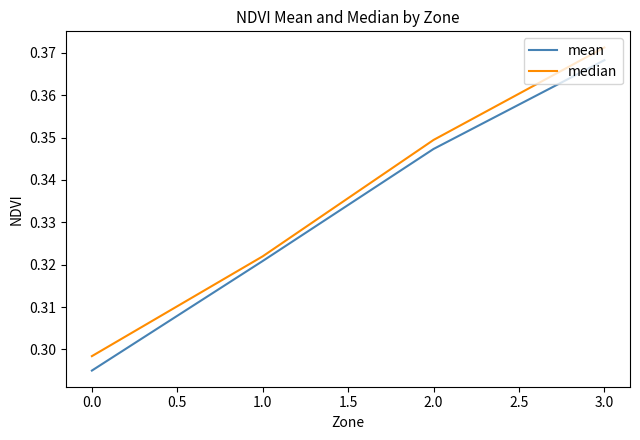

How many categories are shown in the chart?

4